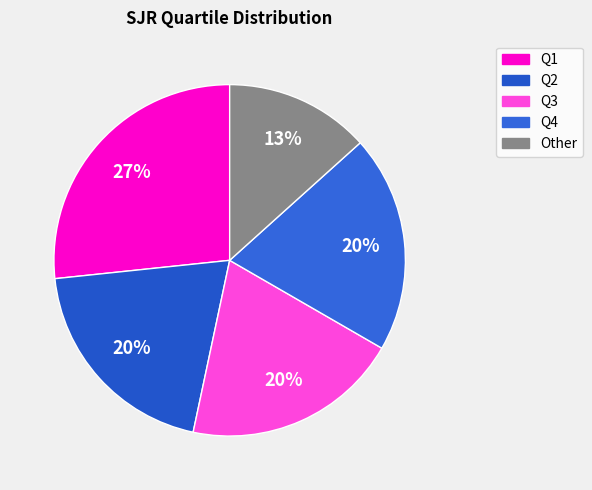

What percentage is the Q4 slice, to the nearest percent?

20%